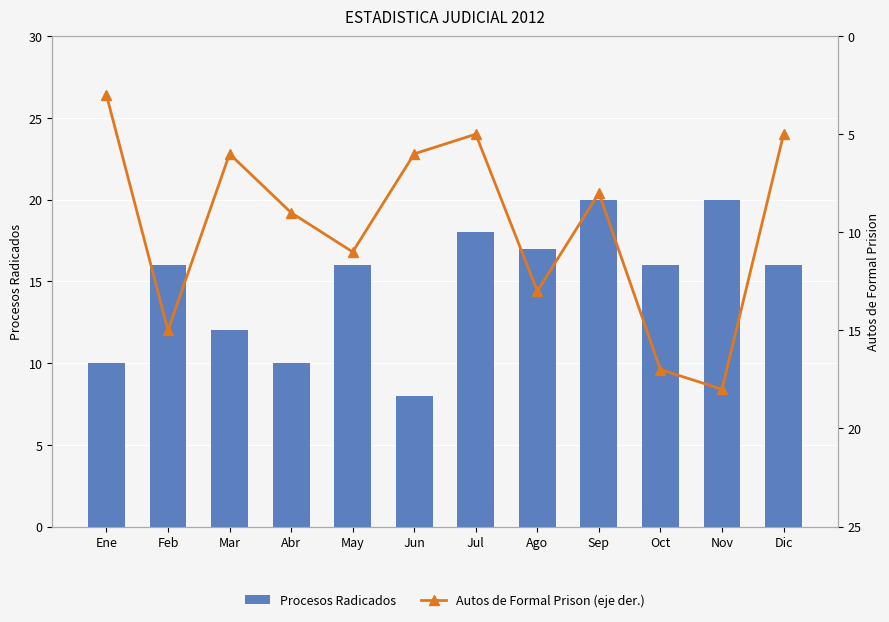

True or false: Autos de Formal Prison (eje der.) has a value of 6 at Jun.

True